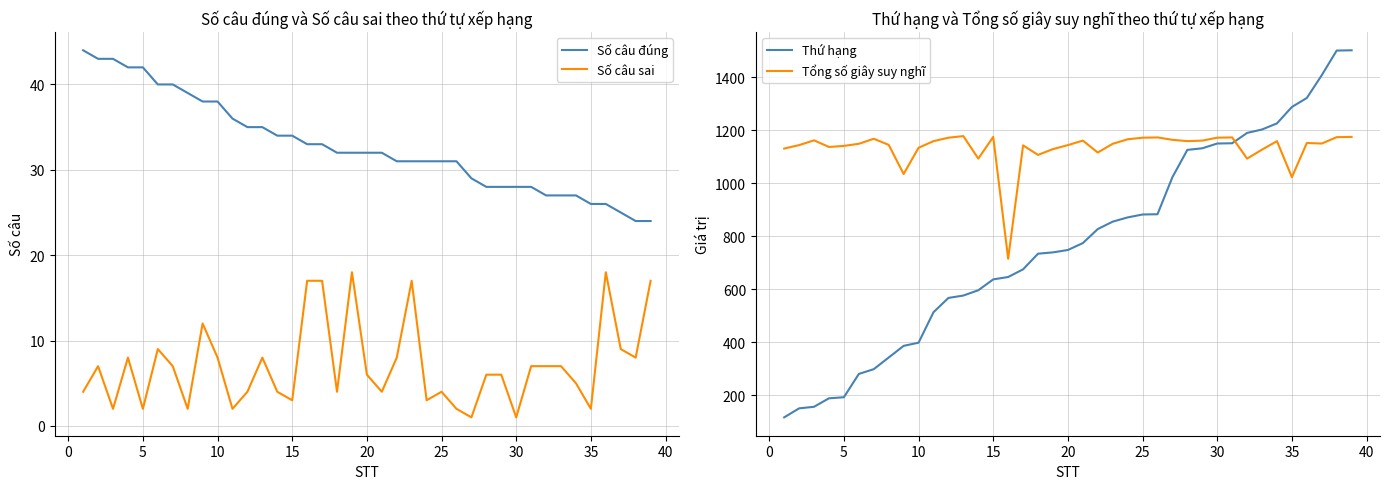

Is it true that Số câu sai equals 10 at 20?

False